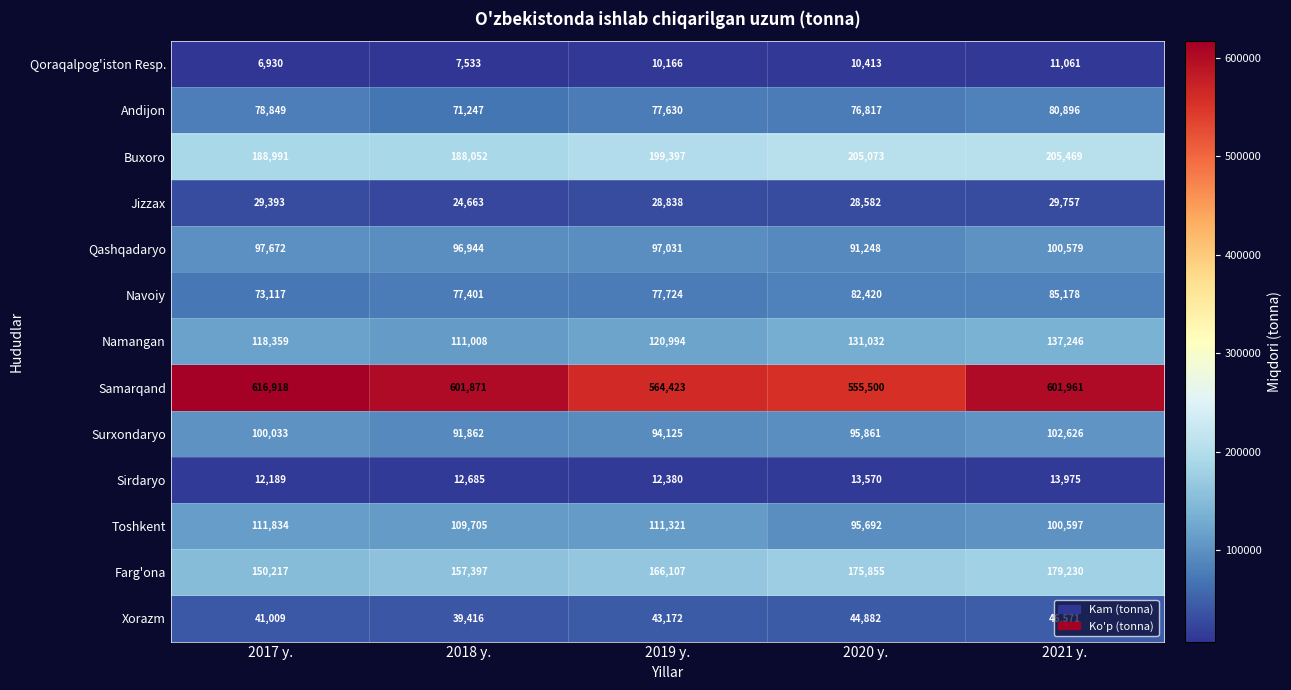

How many distinct data groups are displayed?

13